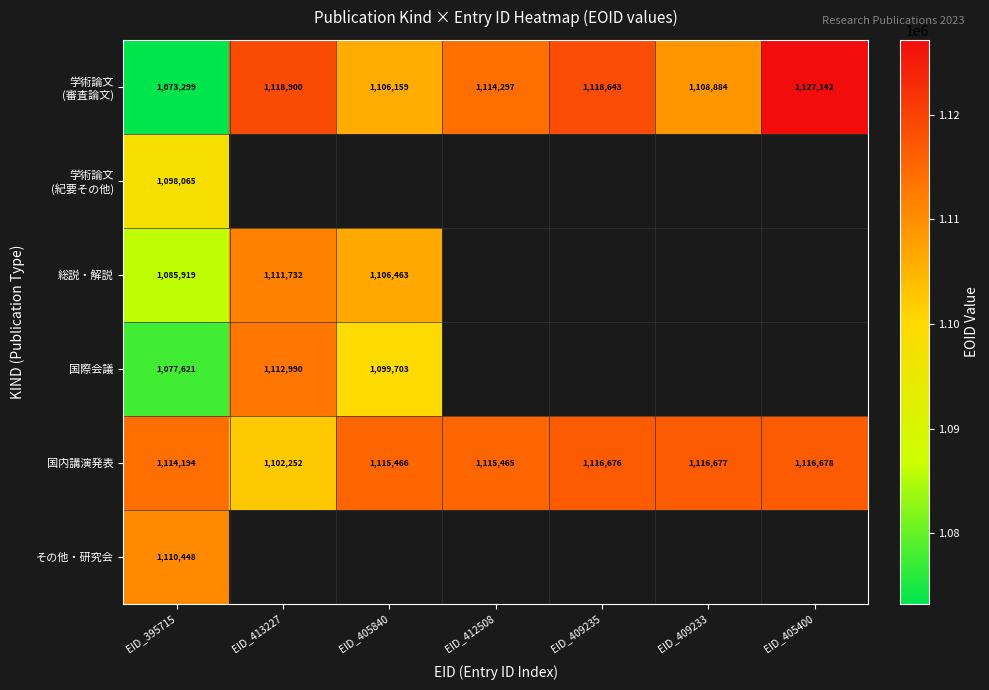

True or false: 国際会議 has a value of 1651281 at EID_405840.

False